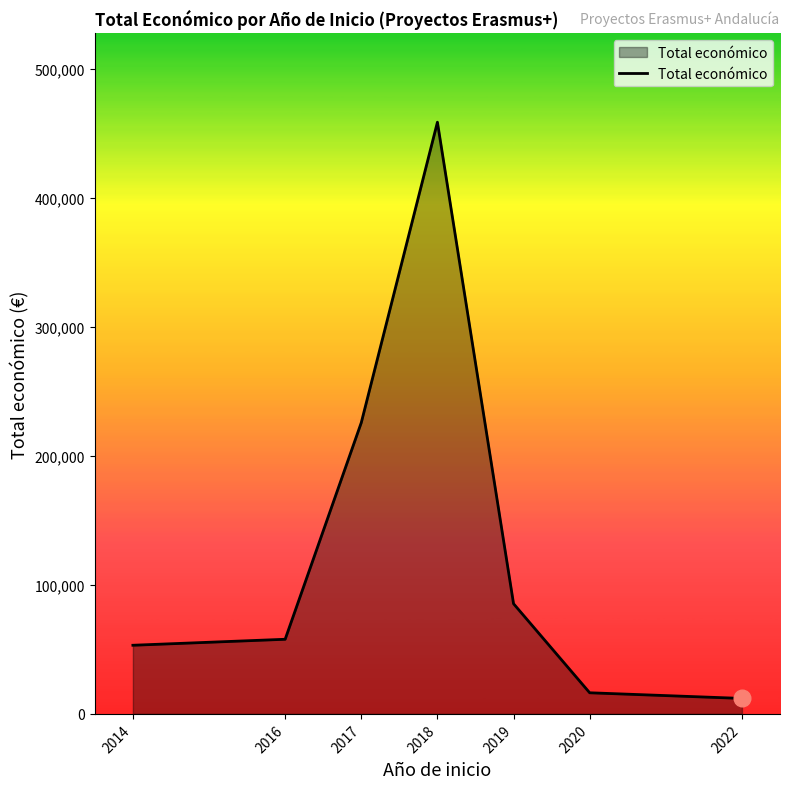

The chart shows a value of 118087 at 2019. True or false?

False